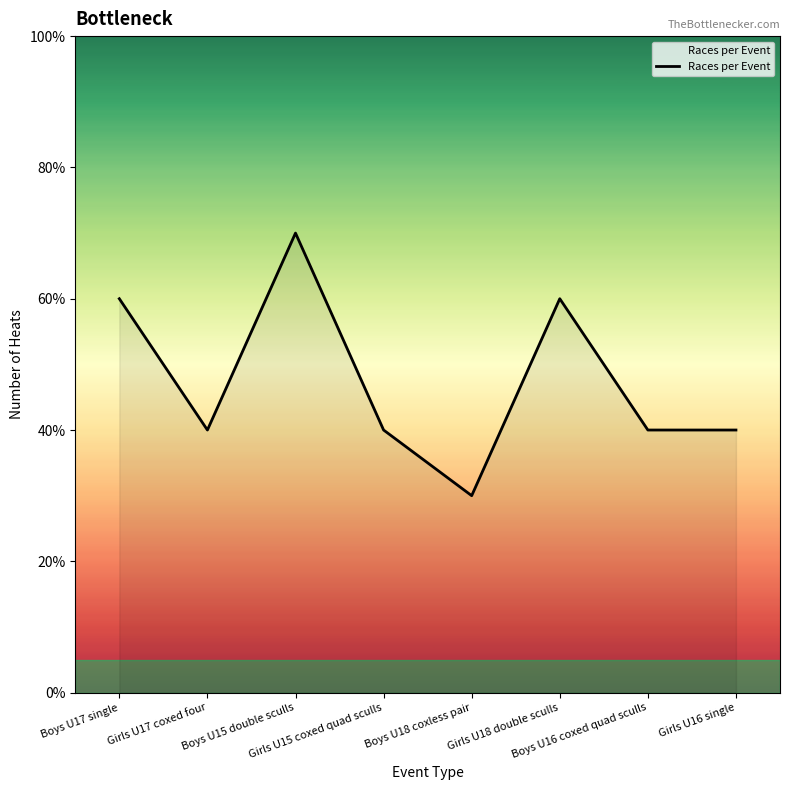

Is this an area chart (filled region under the line)?

Yes